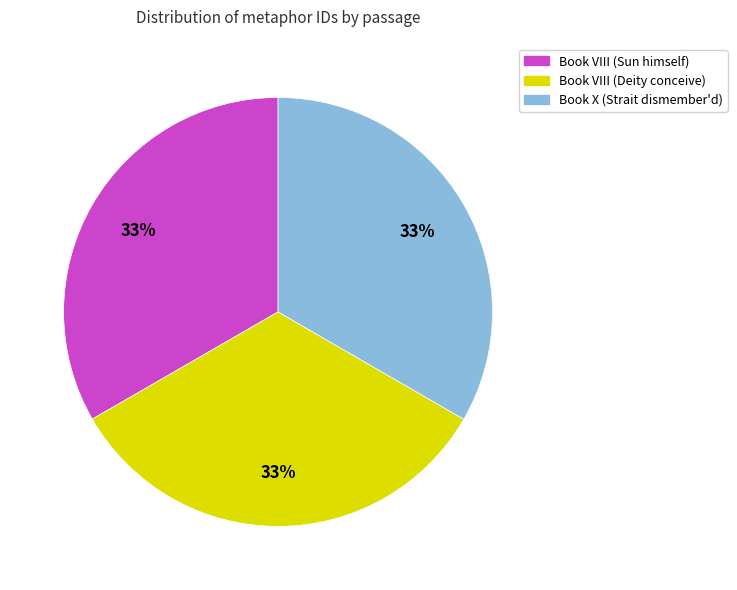

Is there any slice that represents more than half of the pie?

No